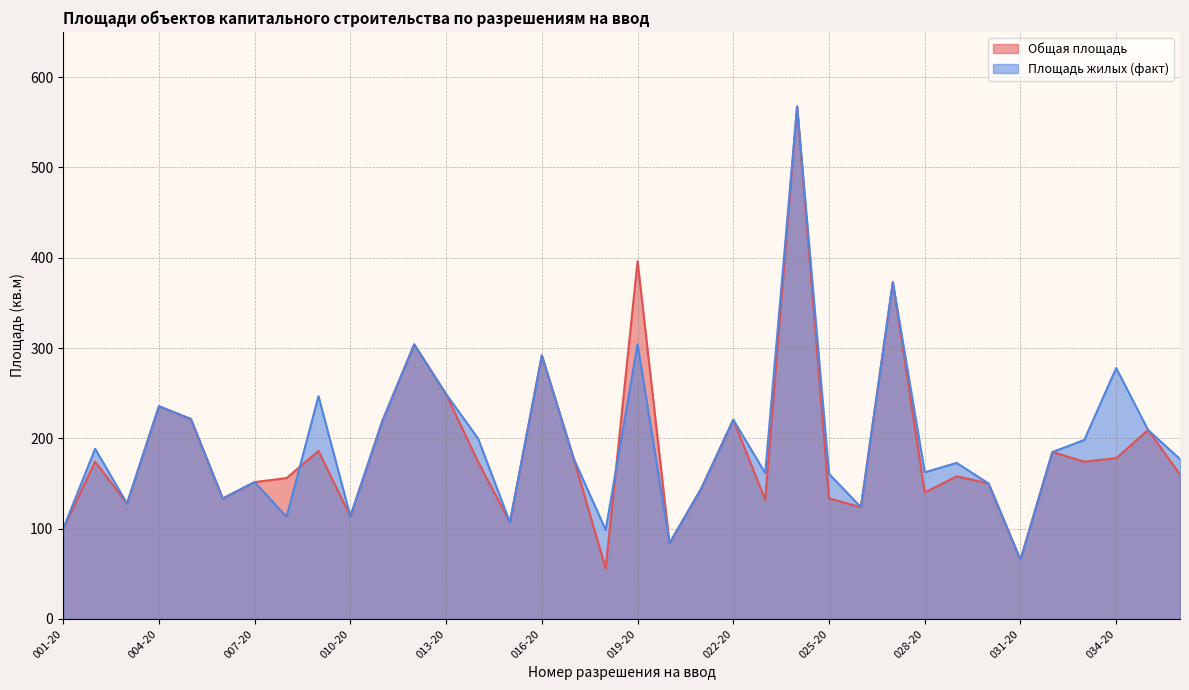

At which label is Общая площадь closest to 311?

012-20